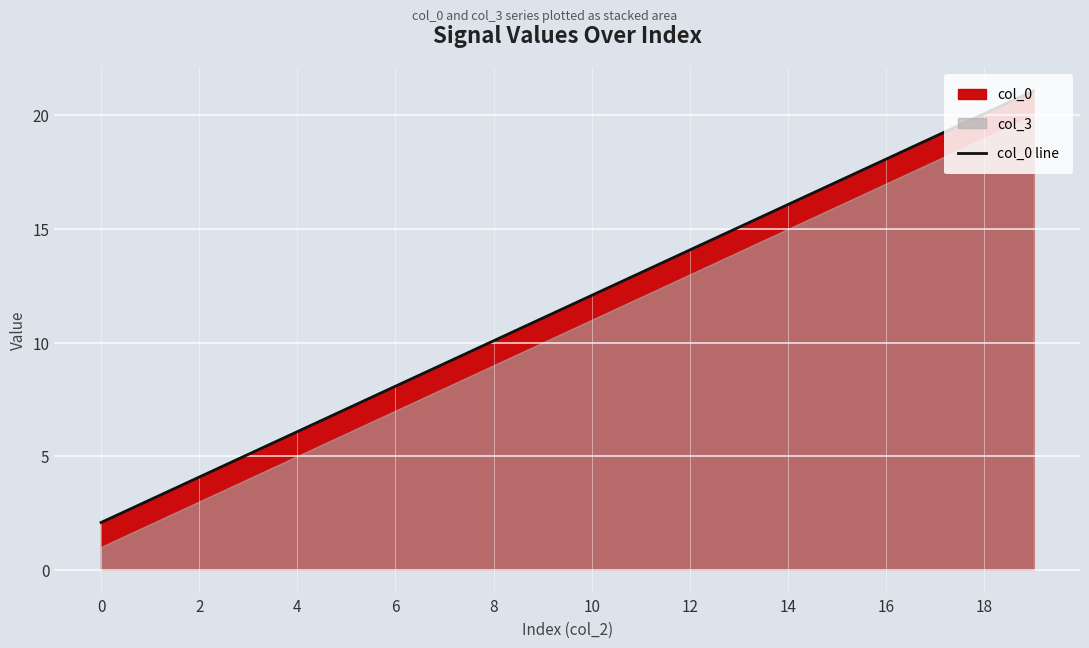

The value of col_0 line at 8 is 4.9. True or false?

False